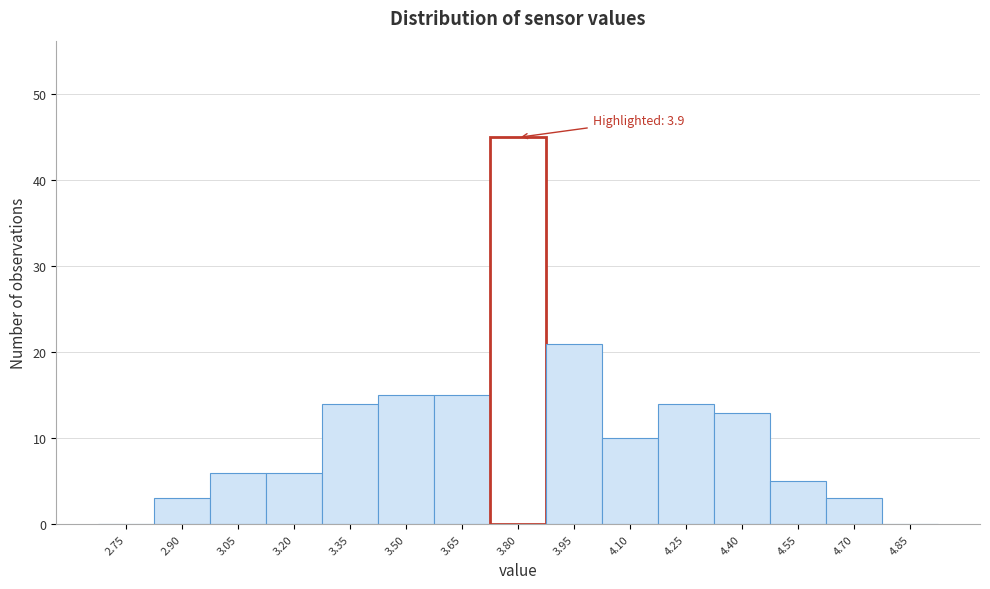

Reading left to right, transcribe all the data shown in this chart.

2.75=0	2.90=3	3.05=6	3.20=6	3.35=14	3.50=15	3.65=15	3.80=45	3.95=21	4.10=10	4.25=14	4.40=13	4.55=5	4.70=3	4.85=0